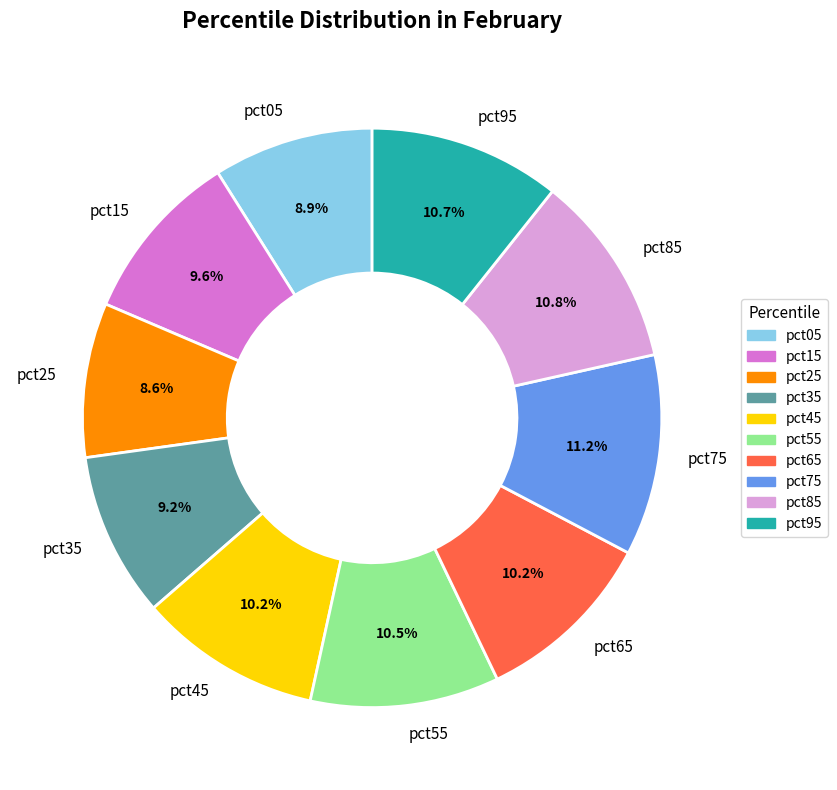

Count the number of slices in the pie.

10